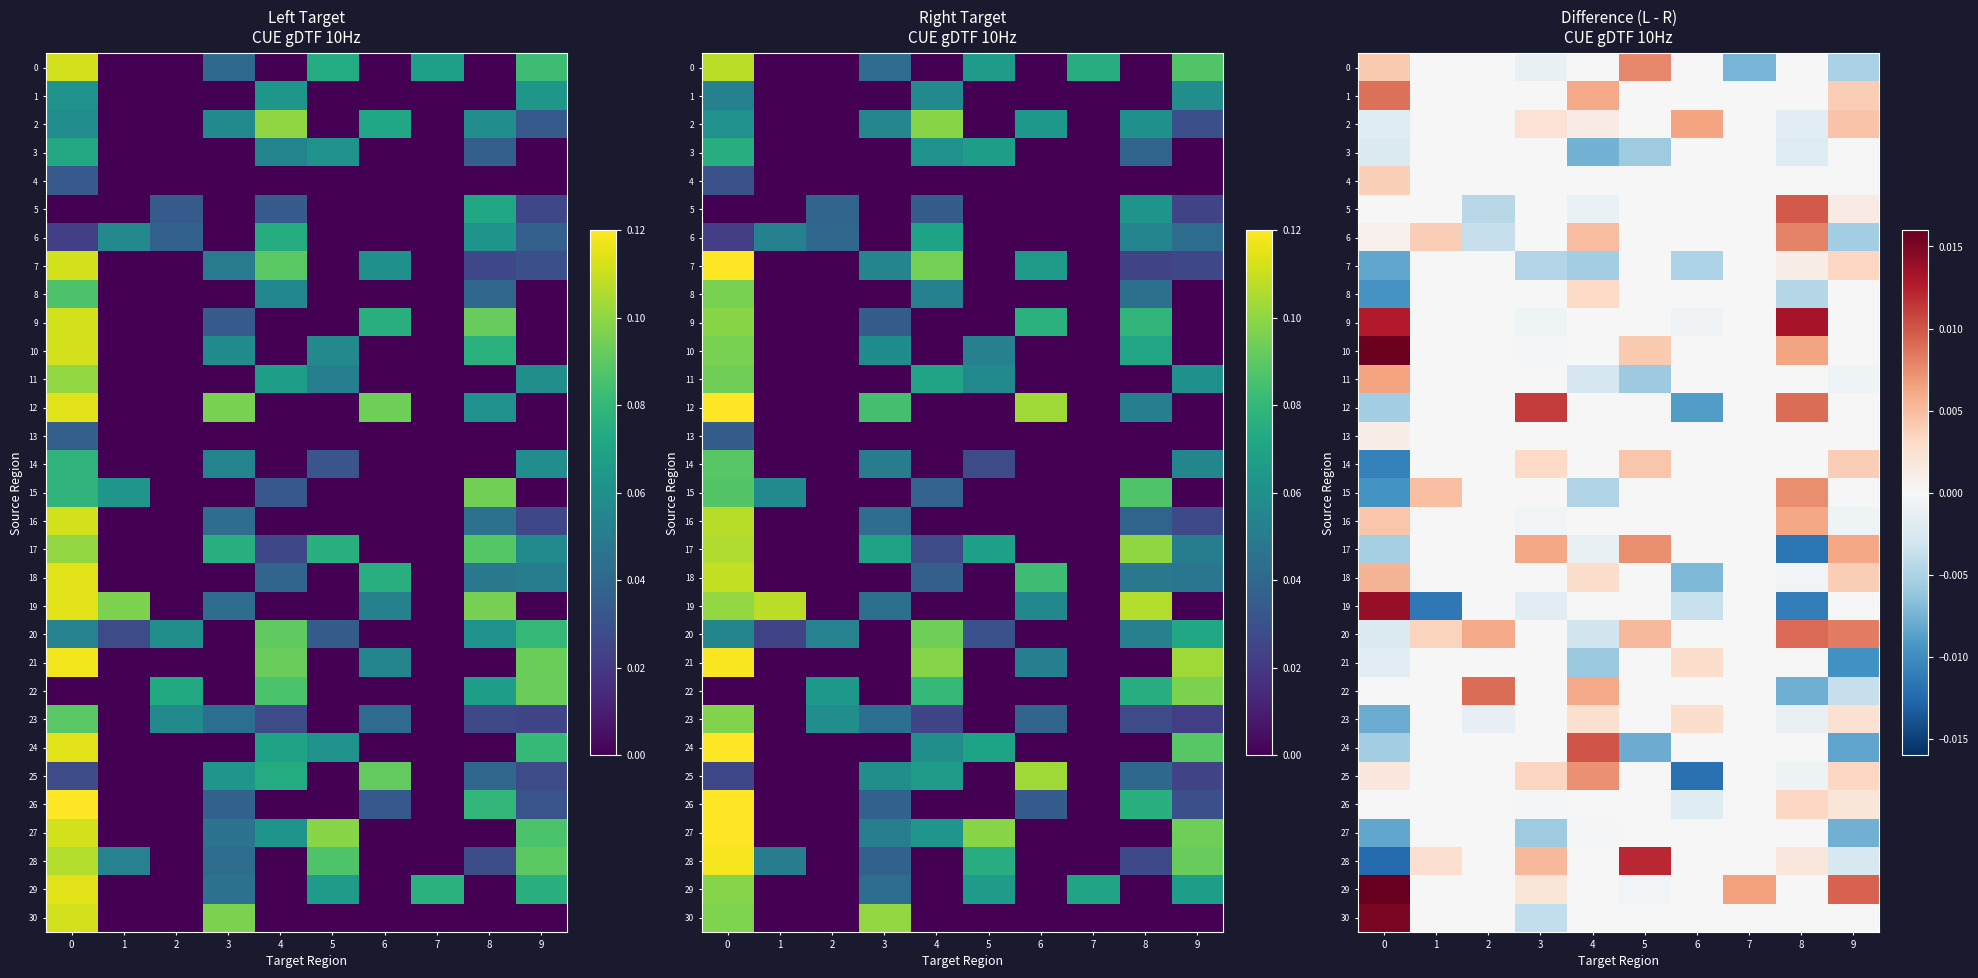

How many values in 10 are below zero?

1